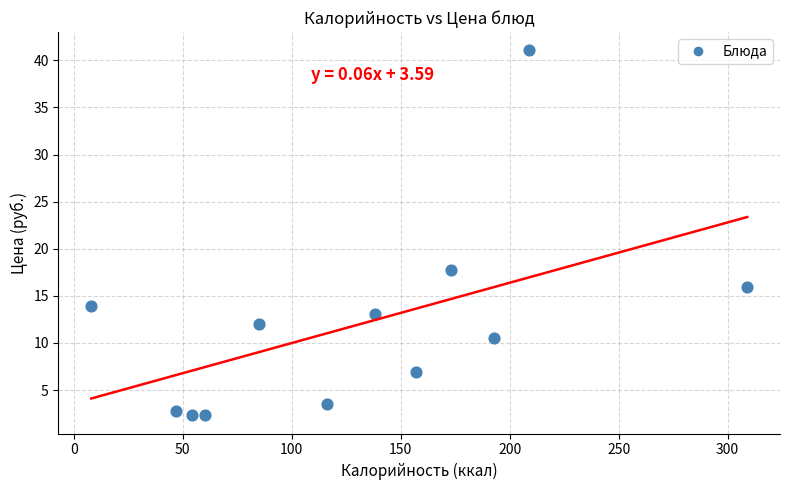

What is the range of Y values (max minus min)?

38.8